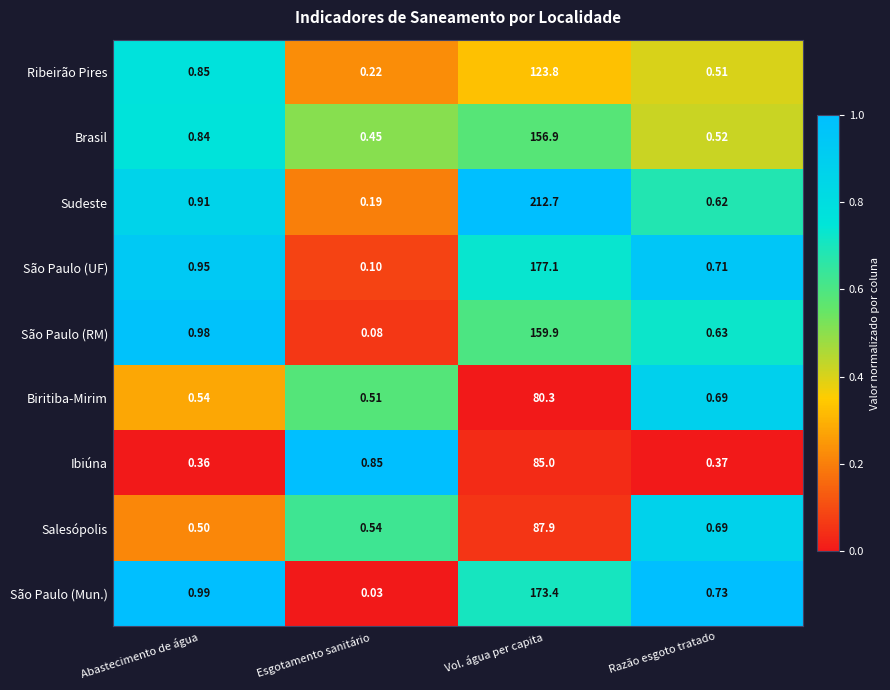

Where is Brasil nearest to the value 78?

Abastecimento de água